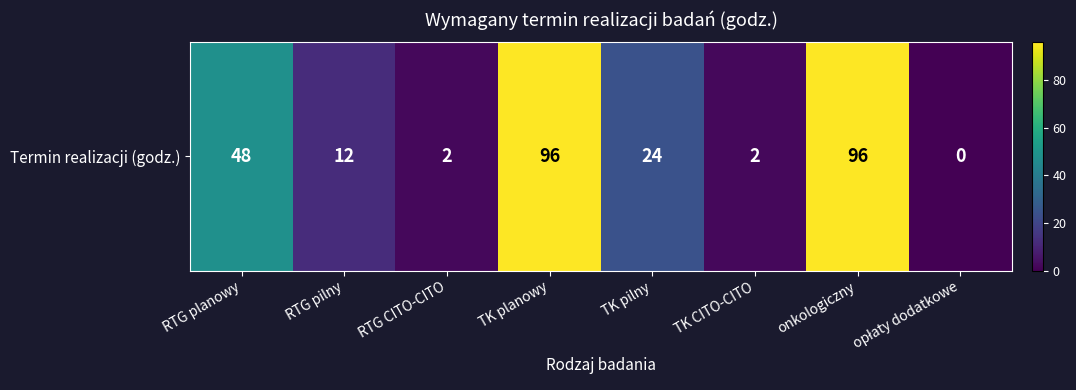

Reading left to right, extract all data points from this chart.

48	12	2	96	24	2	96	0